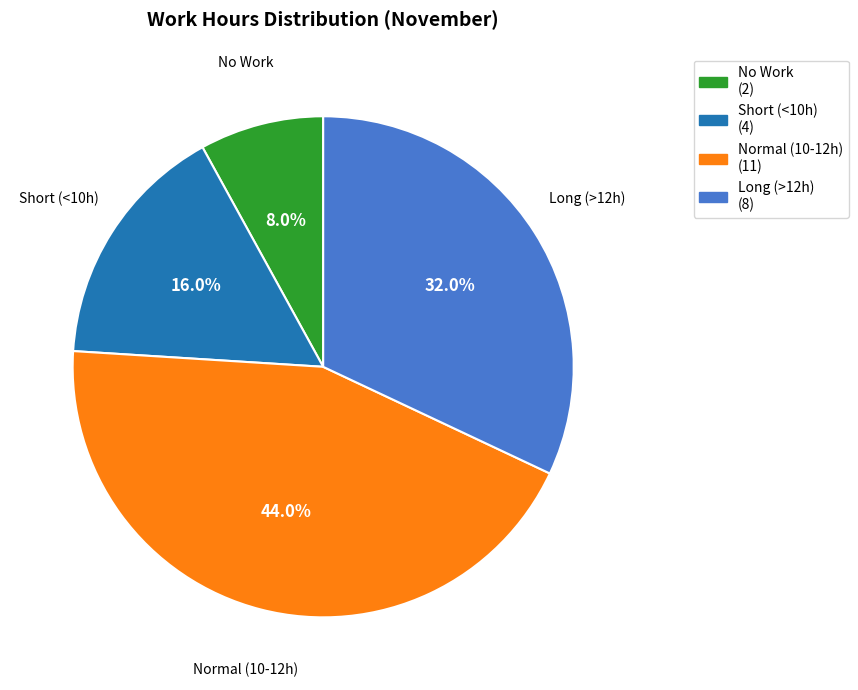

Is there any slice that represents more than half of the pie?

No